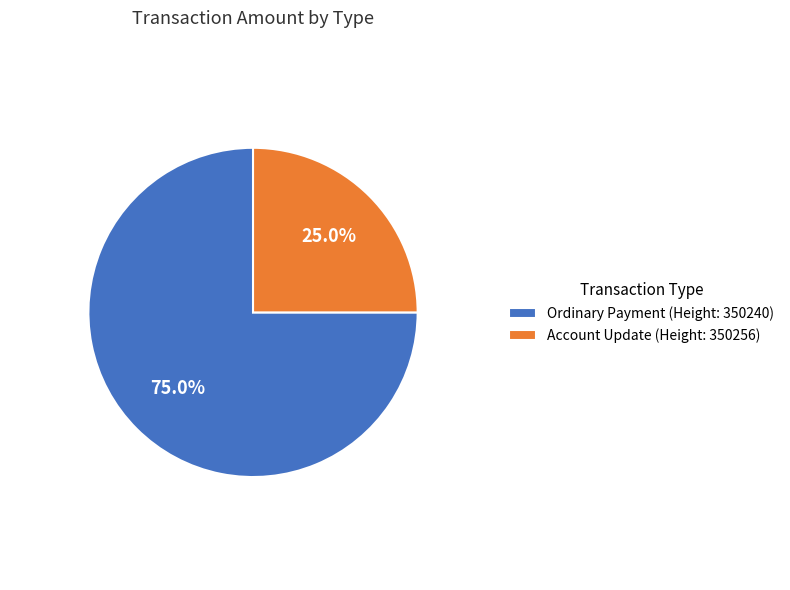

True or false: Ordinary Payment (Height: 350240) accounts for 63% of the total.

False